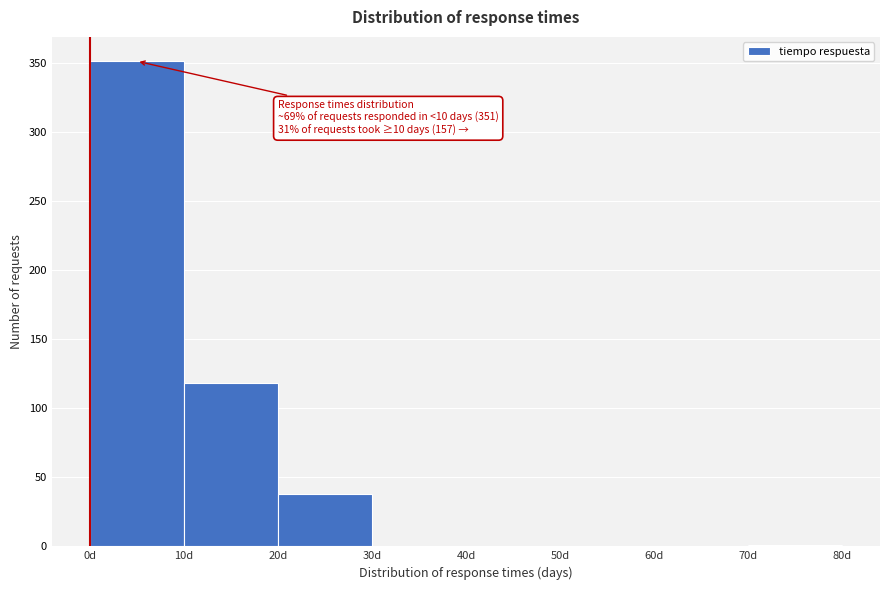

Over which range of the x-axis is the bar tallest?

0 to 10